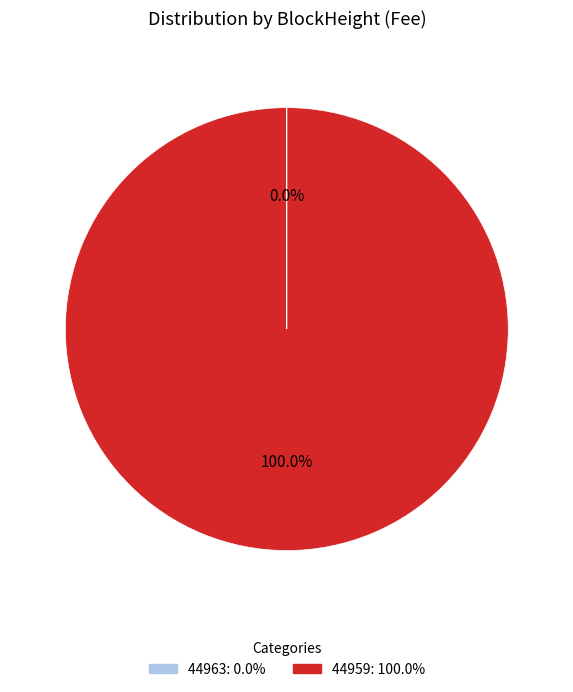

Is it true that 44959 is 100% of the pie?

True